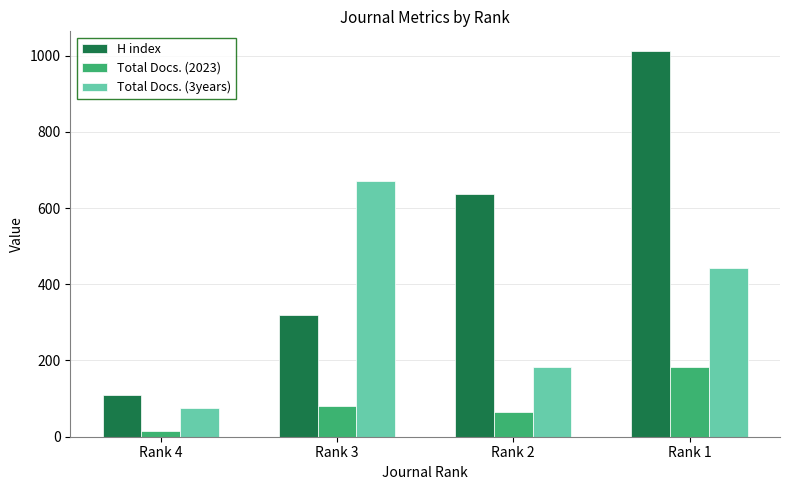

What are all the series names shown in the legend?

H index, Total Docs. (2023), Total Docs. (3years)